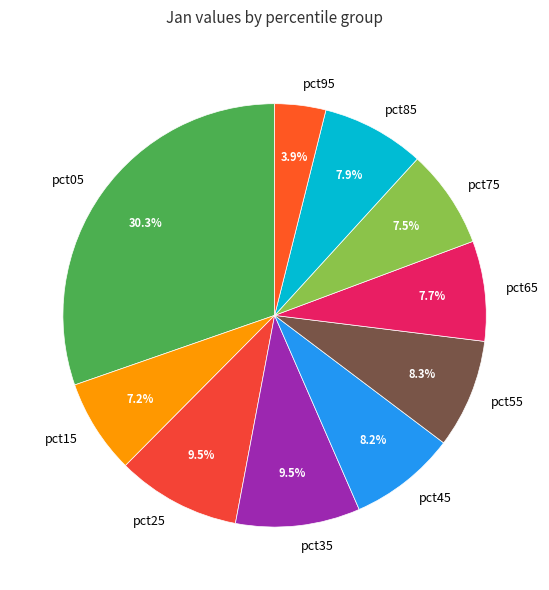

To the nearest percent, what is the difference between the pct25 and pct85 slice percentages?

2%